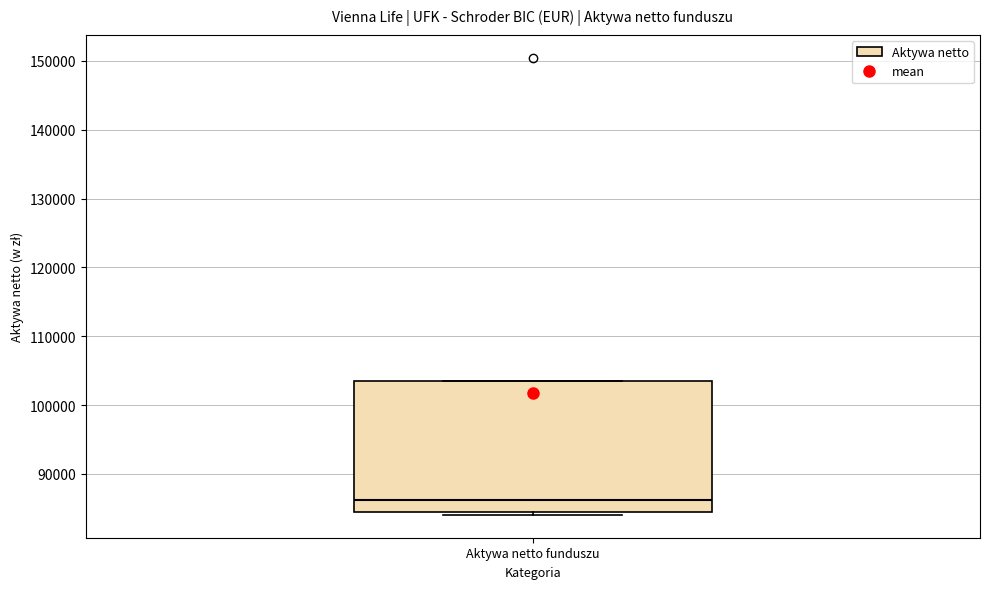

Read this box plot against the y-axis: the position of the median line, the range covered by the box, and the ends of both whiskers. The values are not printed on the chart, so give them approximately, as read against the axis.

median 86000, box 84000 to 103000, whiskers 84000 (just below the box's lower edge) to 103000